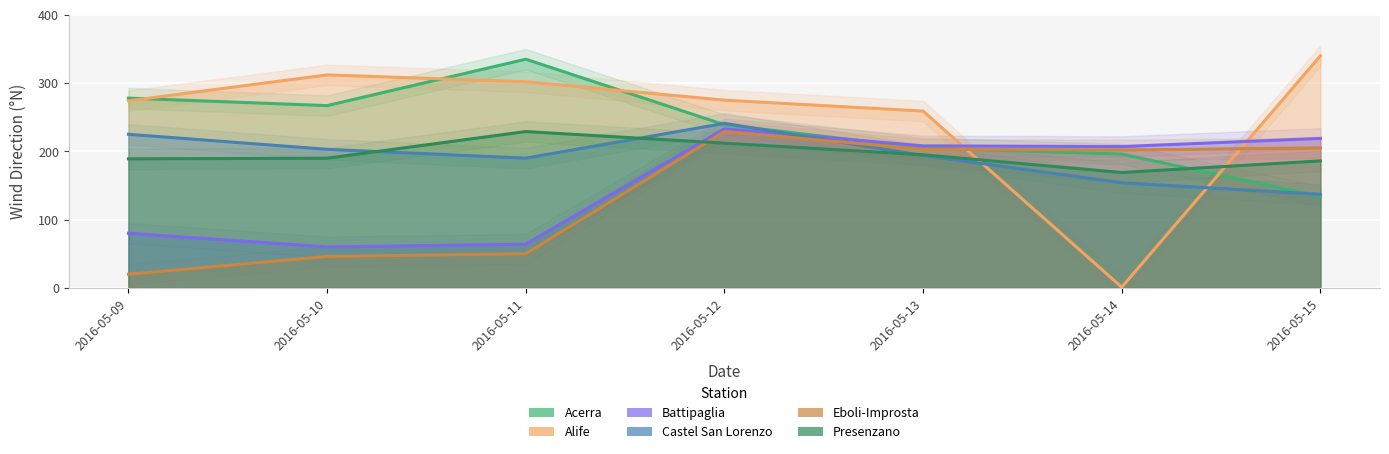

What are all the series names shown in the legend?

Acerra, Alife, Battipaglia, Castel San Lorenzo, Eboli-Improsta, Presenzano